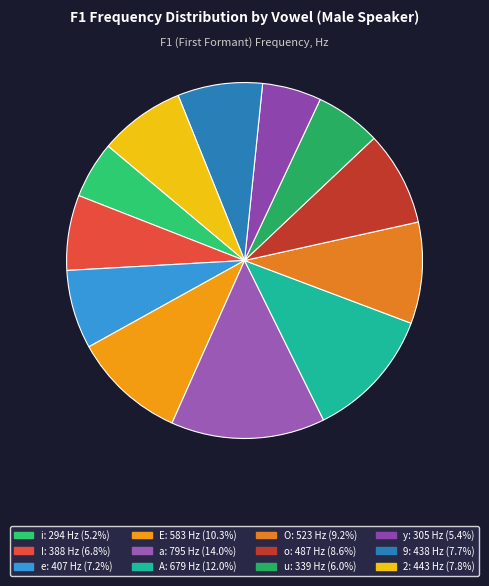

Count the number of slices in the pie.

12